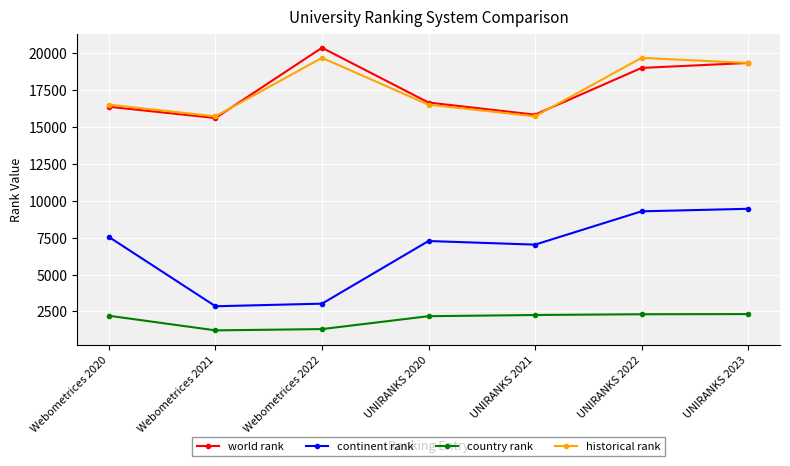

What is the sum of all country rank values?

13827.0